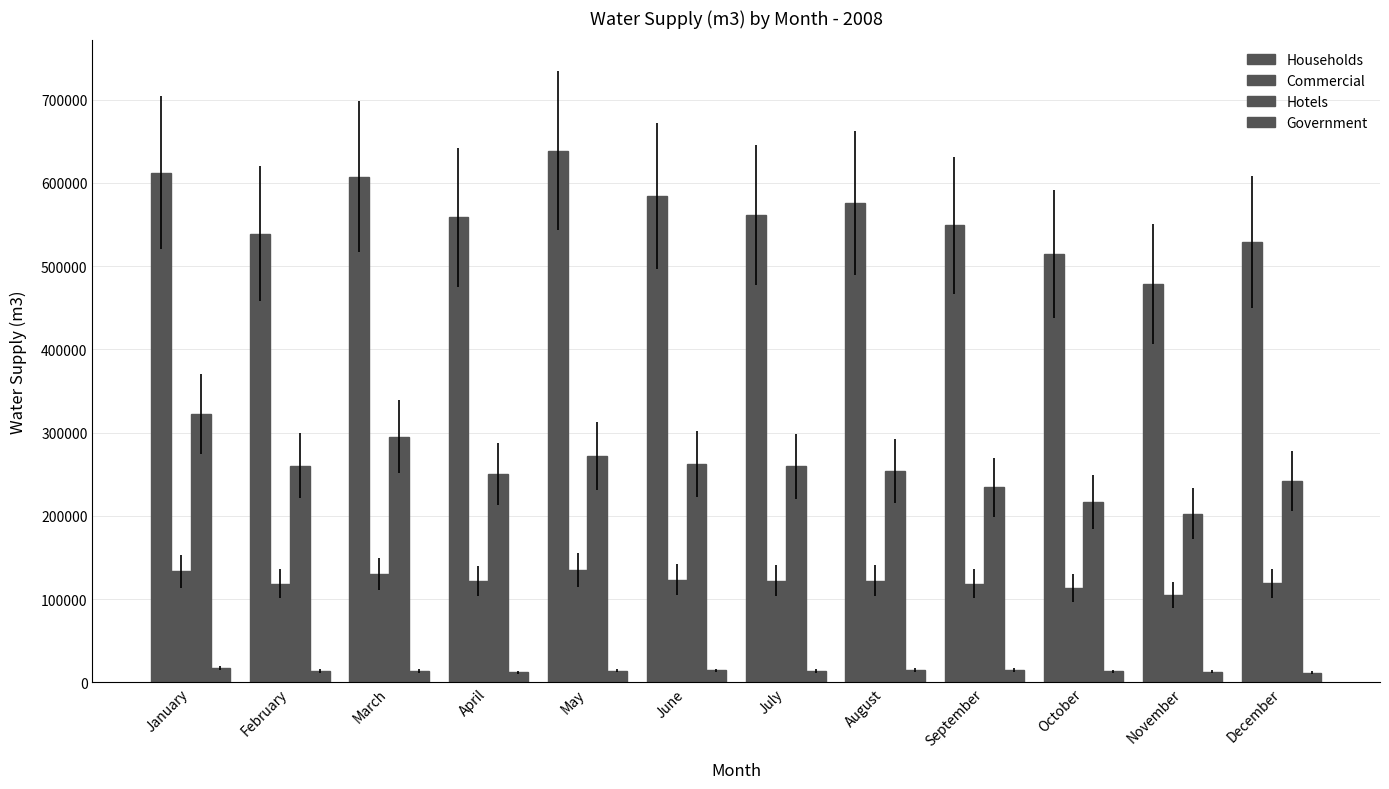

How many values in the Commercial series are below 122190?

6